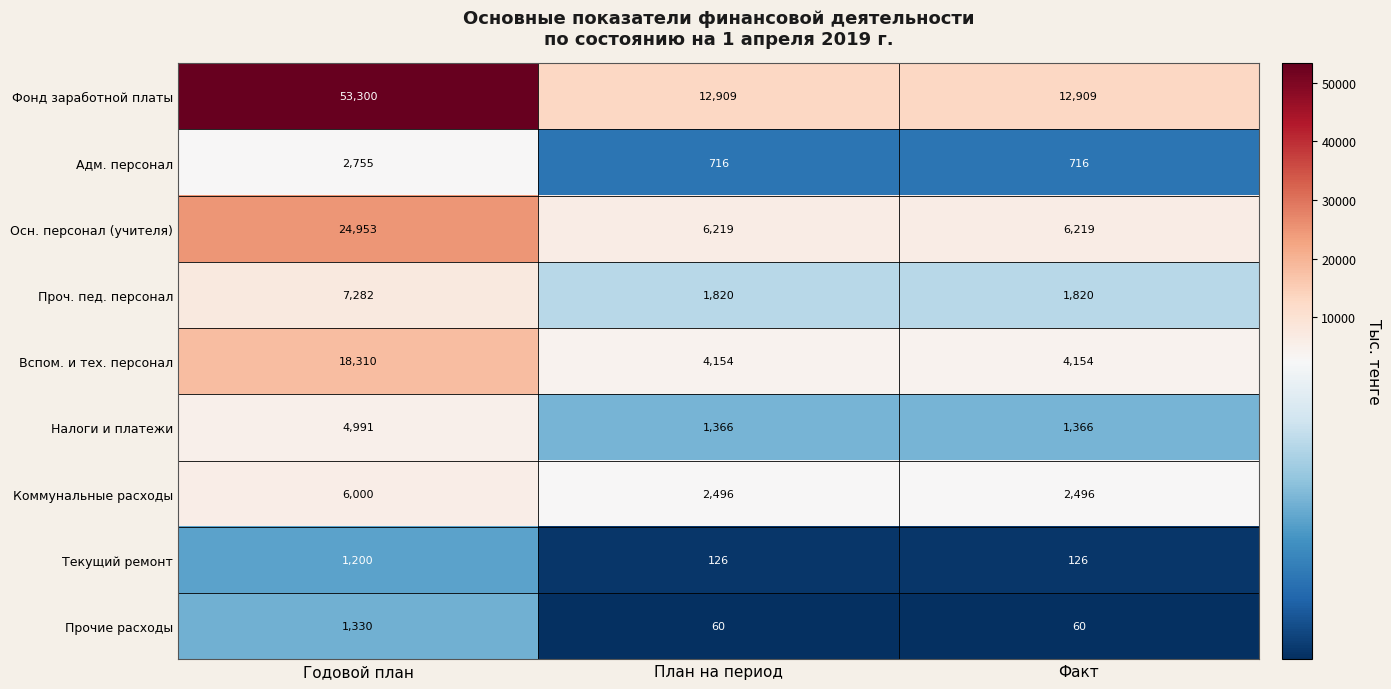

What is the spread (max minus min) of values at План на период?

12849